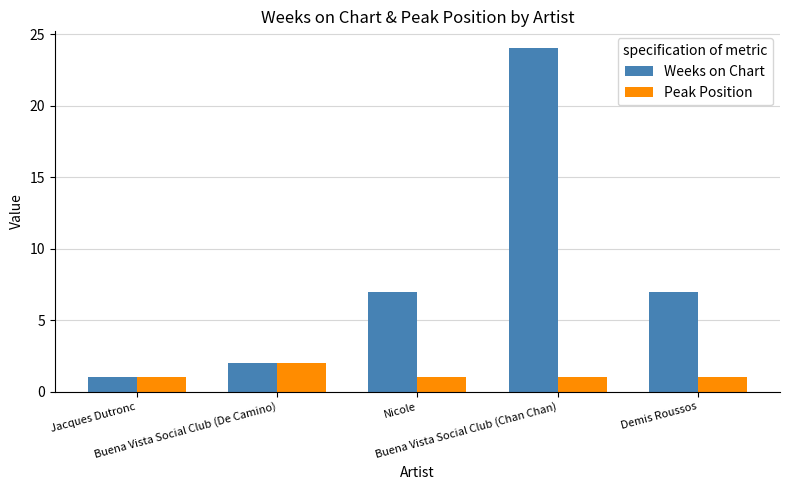

What is the difference between the Weeks on Chart values at Jacques Dutronc and Buena Vista Social Club (Chan Chan)?

23